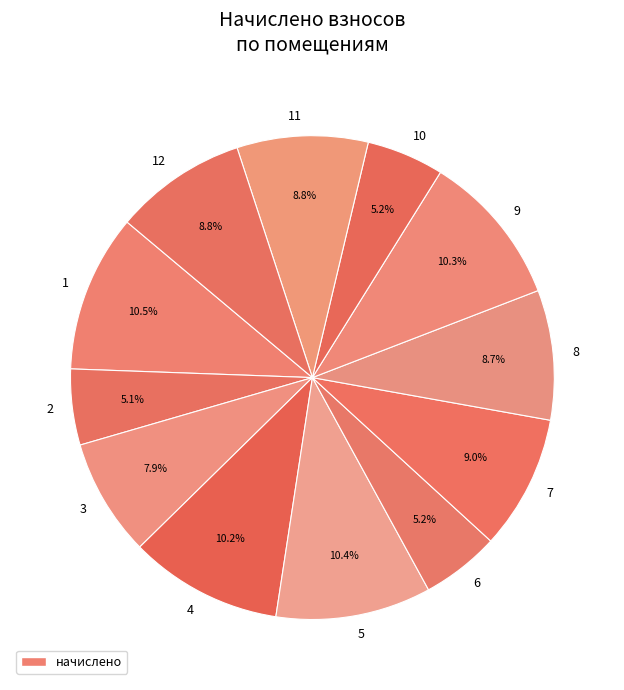

To the nearest percent, what portion does 12 represent?

9%